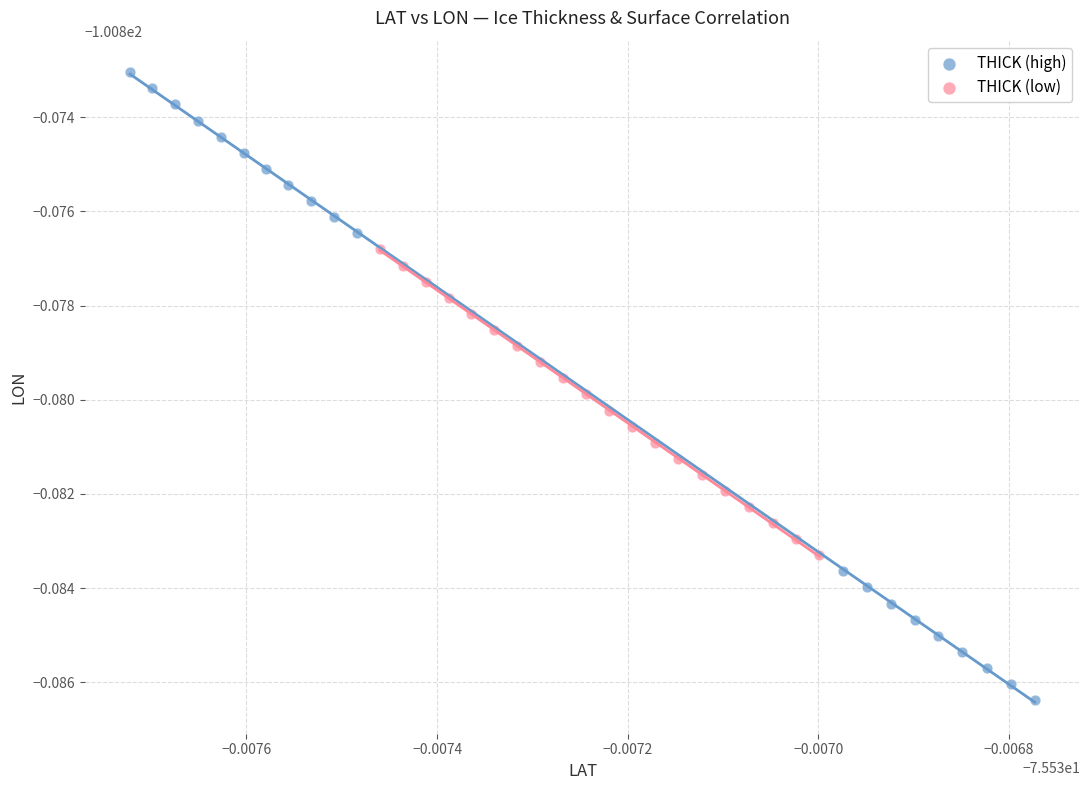

Which series reaches the maximum Y coordinate?

THICK (high)